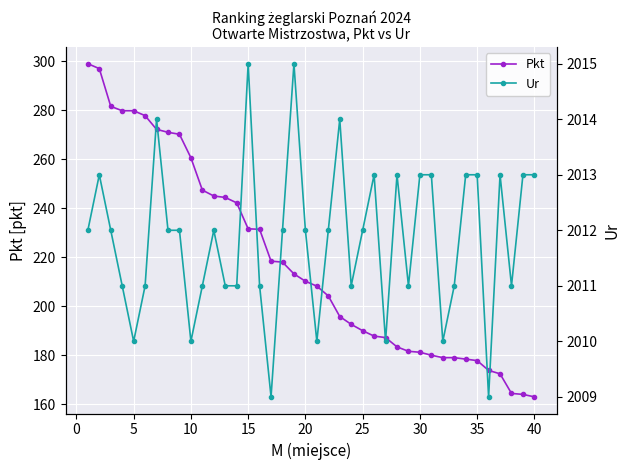

What are all the series names shown in the legend?

Pkt, Ur